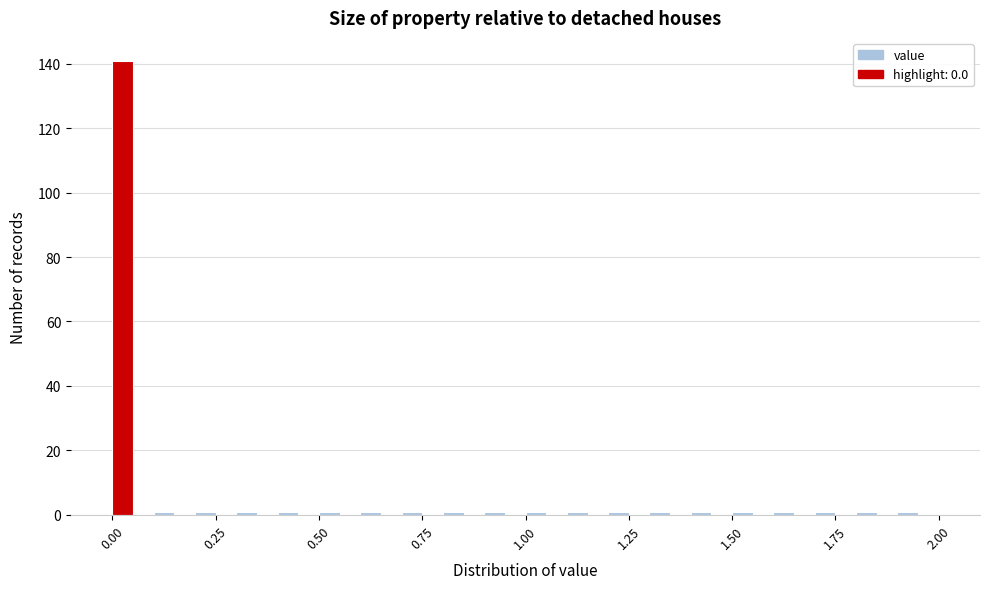

Around what value on the x-axis is the tallest bar? Give the approximate position of its centre, as read against the axis.

0.05